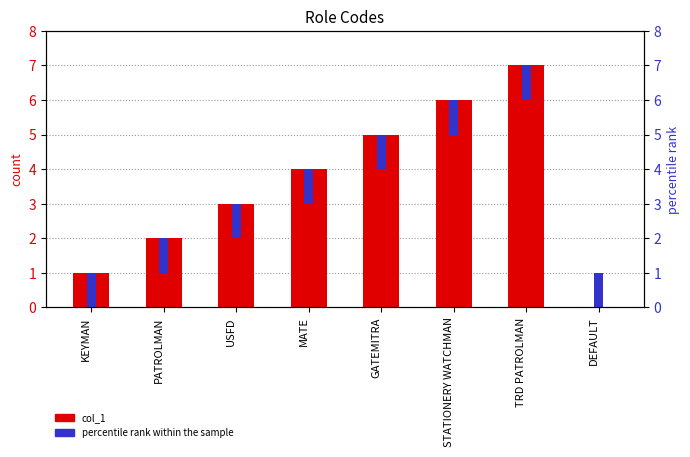

At which category is the sum across all series the highest?

TRD PATROLMAN